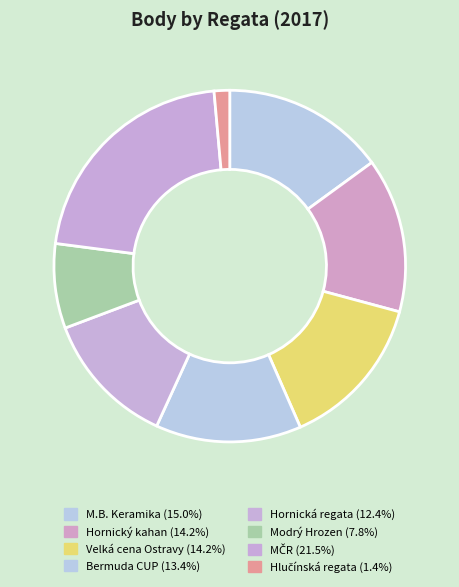

Which has a higher value, M.B. Keramika or Hornická regata?

M.B. Keramika